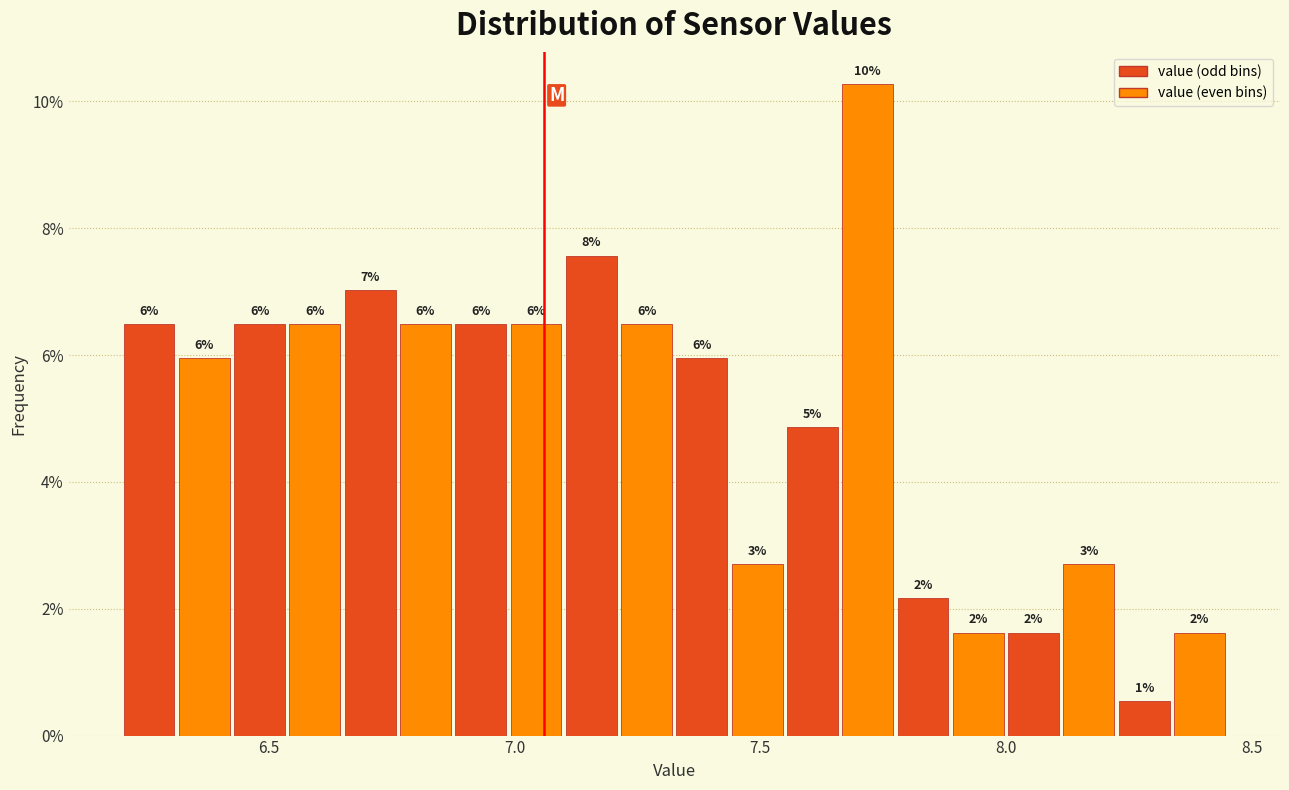

Read against the x-axis, roughly where is the centre of the tallest bar?

7.70